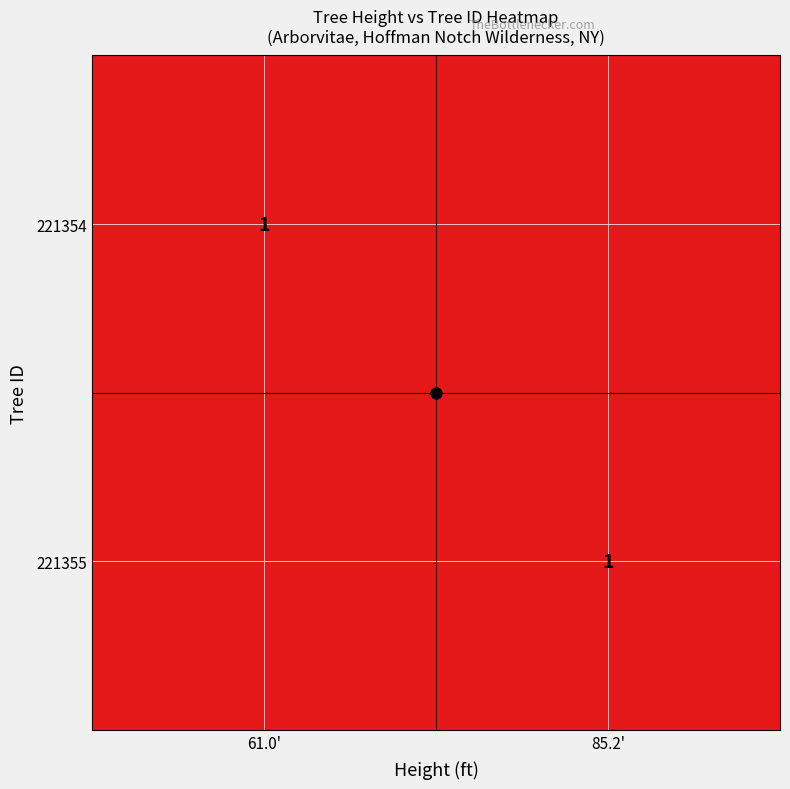

At how many categories does at least one series exceed 0?

2